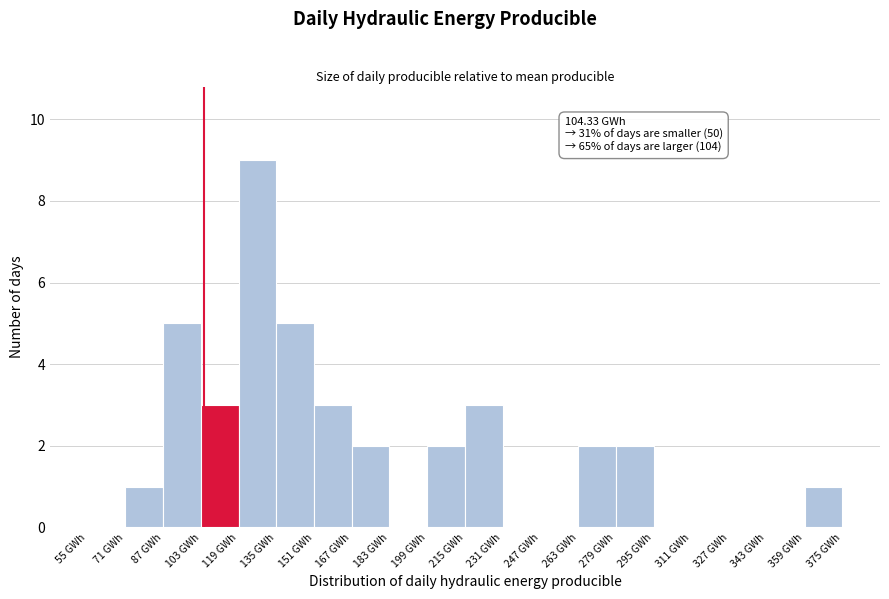

Which range on the x-axis has the tallest bar?

119 to 135